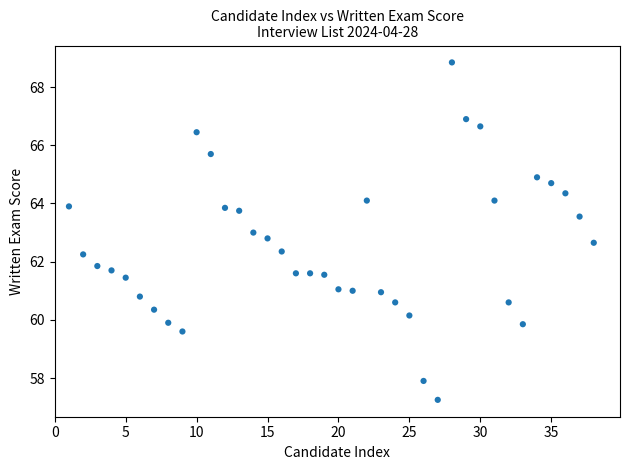

What is the range of X values (max minus min)?

37.0